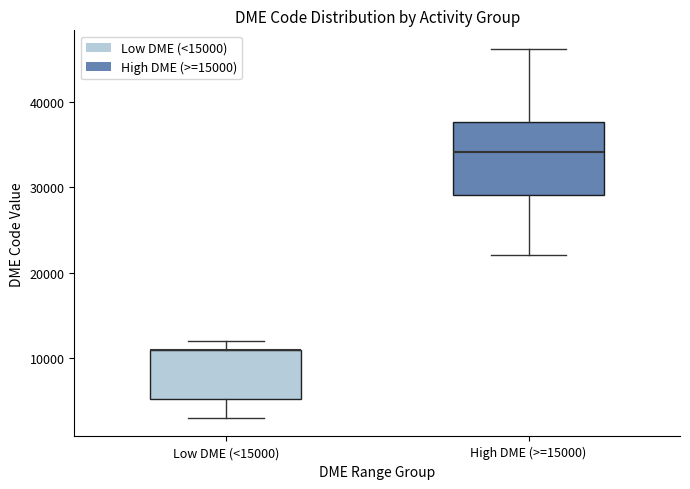

Reading left to right, transcribe this box plot: for each box, give where its median line is, the range the box spans, and where its two whiskers end, as read against the y-axis. The values are not printed on the chart, so give them approximately, as read against the axis.

Low DME (<15000): median 11000 (drawn on the box's upper edge), box 5000 to 11000, whiskers 3000 to 12000
High DME (>=15000): median 34000, box 29000 to 38000, whiskers 22000 to 46000